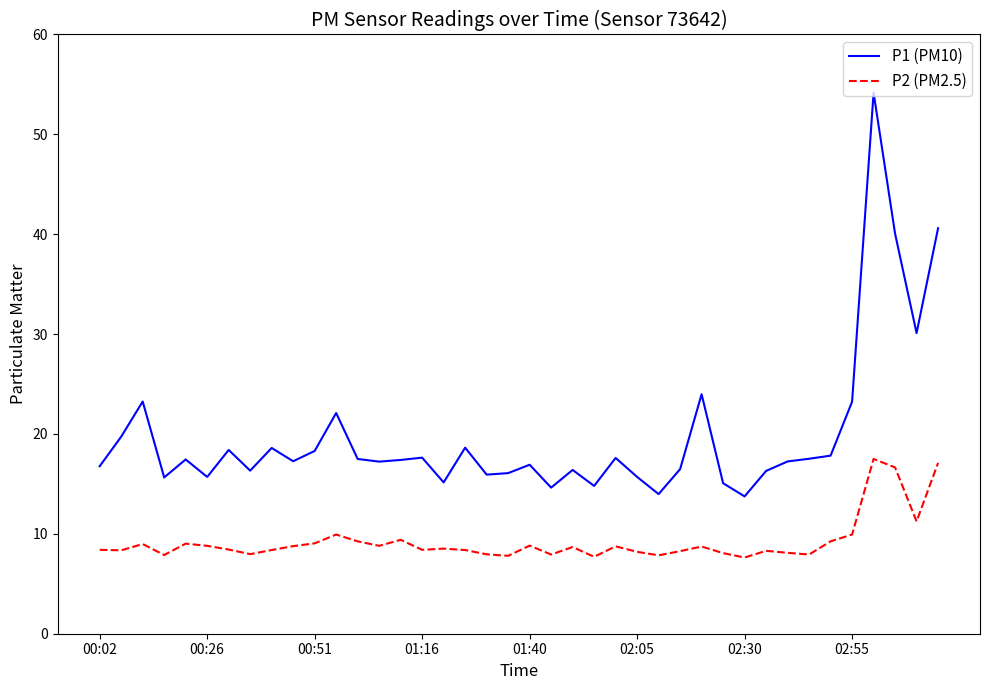

True or false: P2 (PM2.5) and P1 (PM10) intersect in this chart.

False